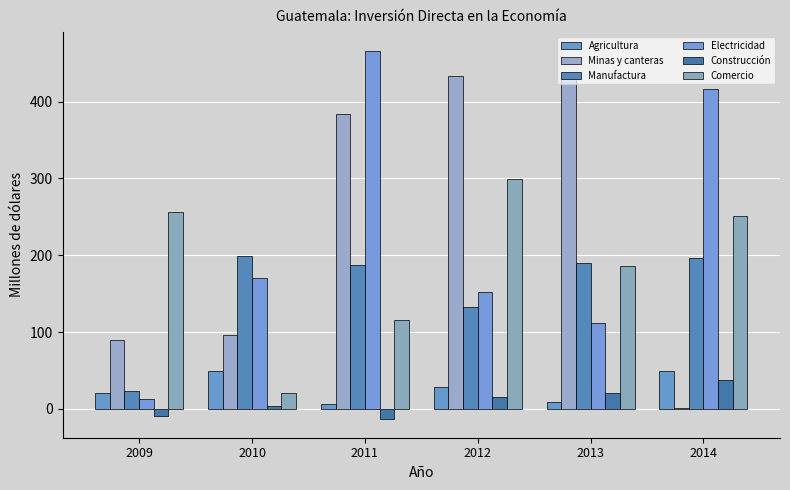

Which has a higher value, 2013 or 2012?

2012